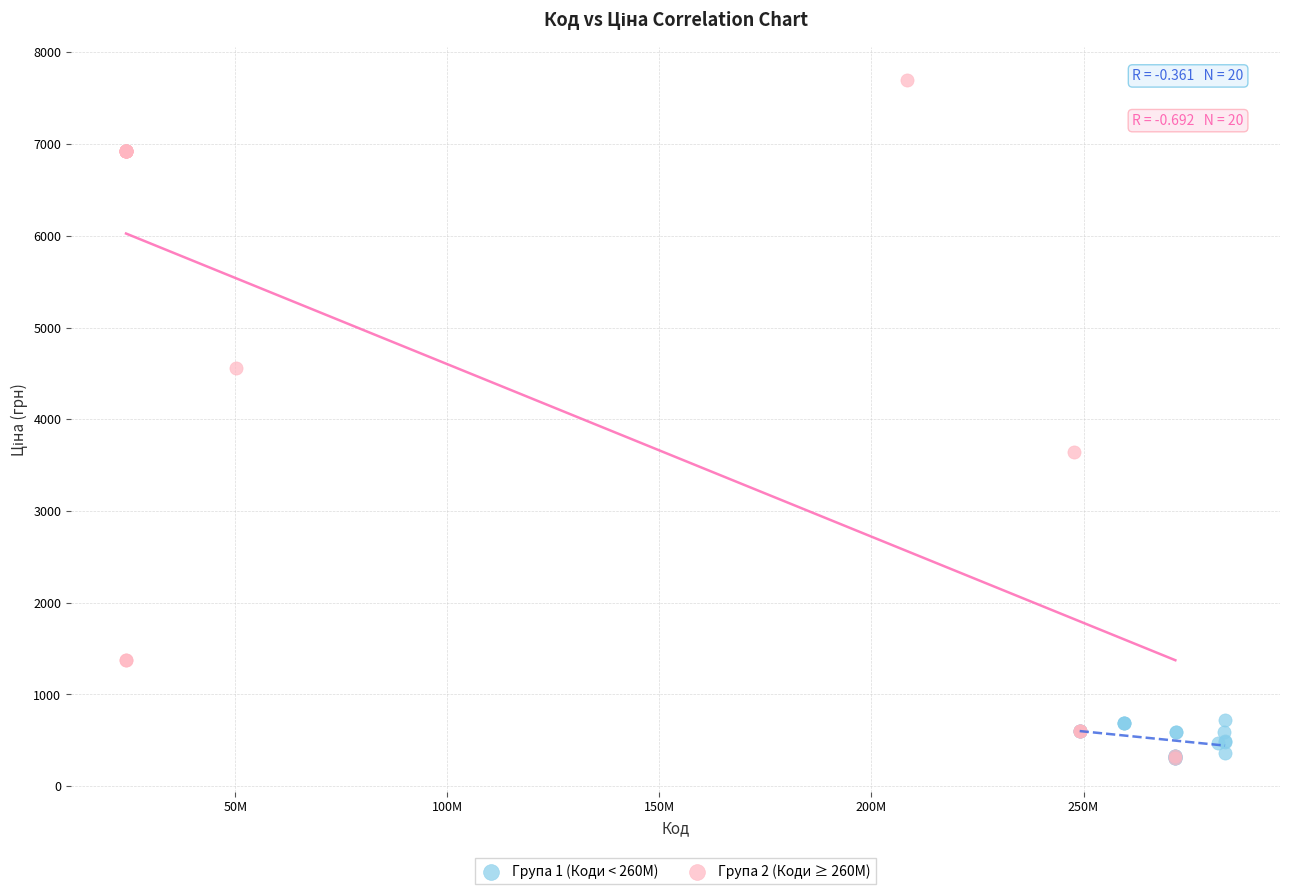

What are all the series names shown in the legend?

Група 1 (Коди < 260M), Група 2 (Коди ≥ 260M)